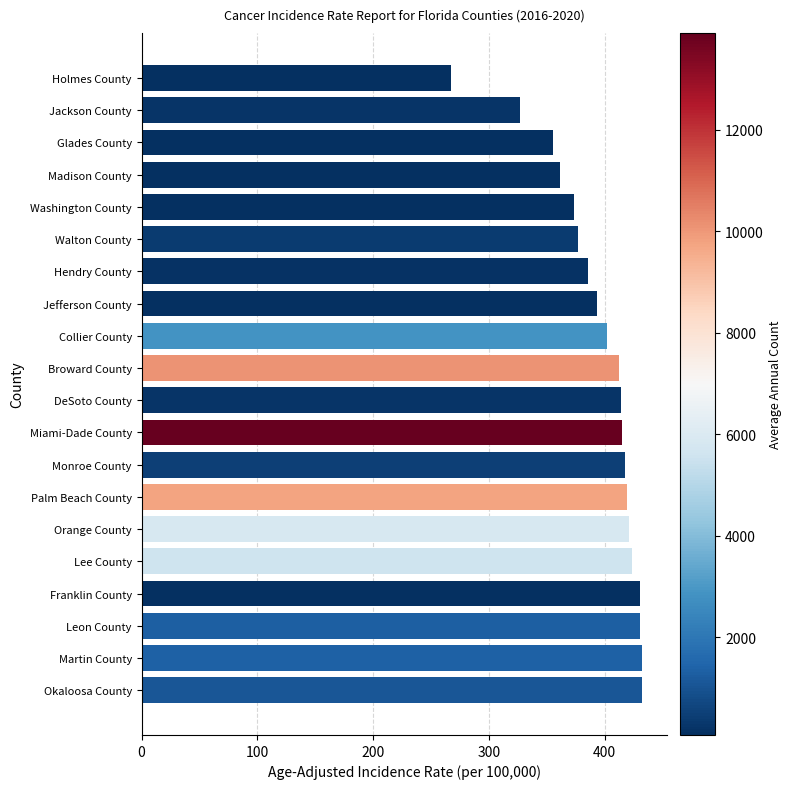

Where is the data nearest to the value 349?

Glades County